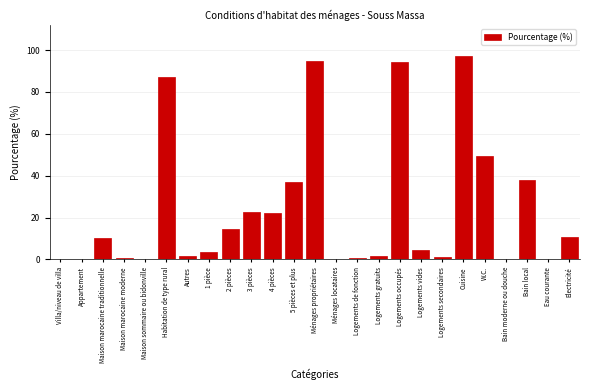

Where is the data nearest to the value 48?

W.C.